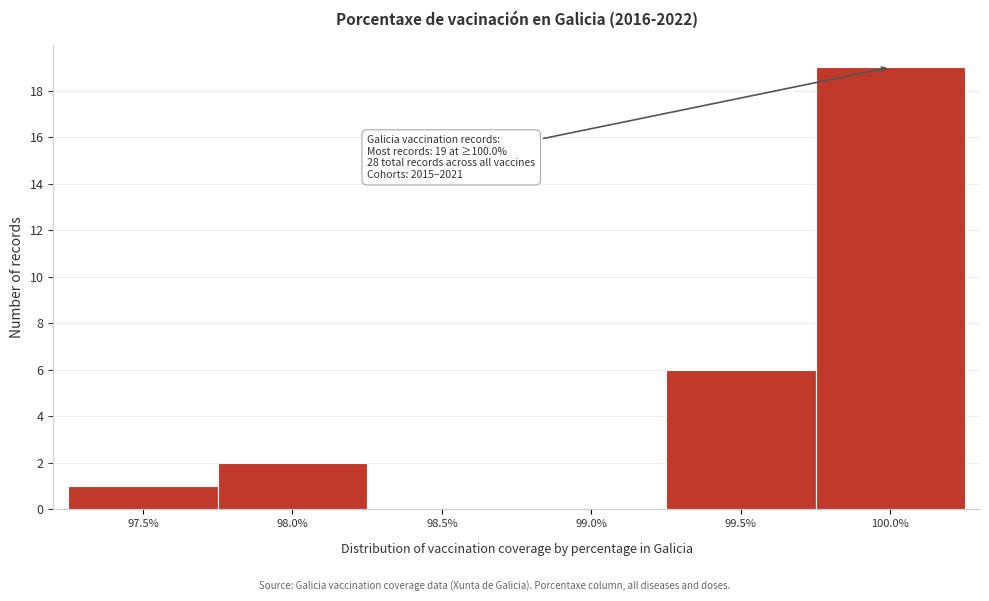

Reading left to right, extract all data points from this chart.

97.5%=1	98.0%=2	98.5%=0	99.0%=0	99.5%=6	100.0%=19